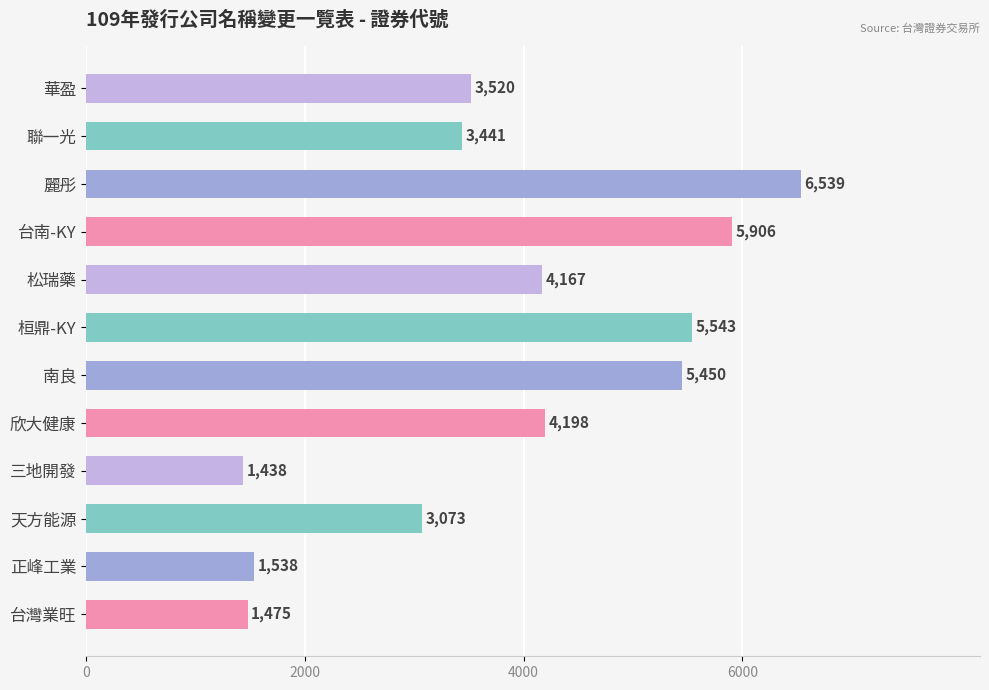

Is it true that the value at 台灣業旺 is 1475?

True